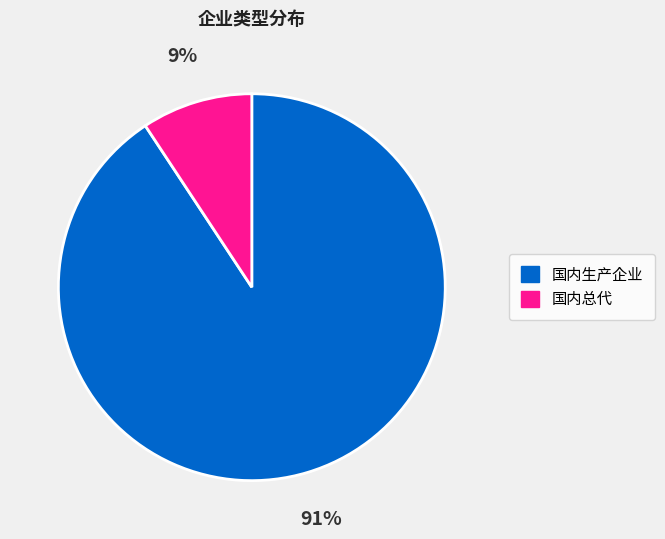

Is it true that 国内总代 is 1% of the pie?

False